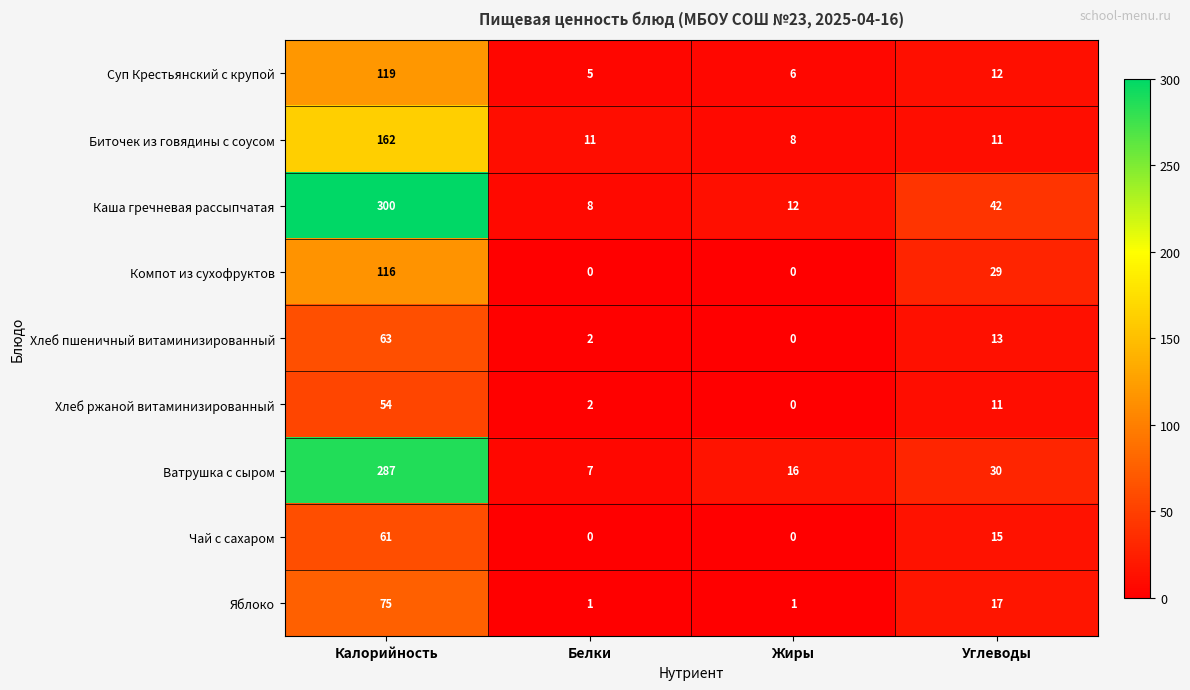

List the series in order of their peak value, lowest first.

Хлеб ржаной витаминизированный, Чай с сахаром, Хлеб пшеничный витаминизированный, Яблоко, Компот из сухофруктов, Суп Крестьянский с крупой, Биточек из говядины с соусом, Ватрушка с сыром, Каша гречневая рассыпчатая